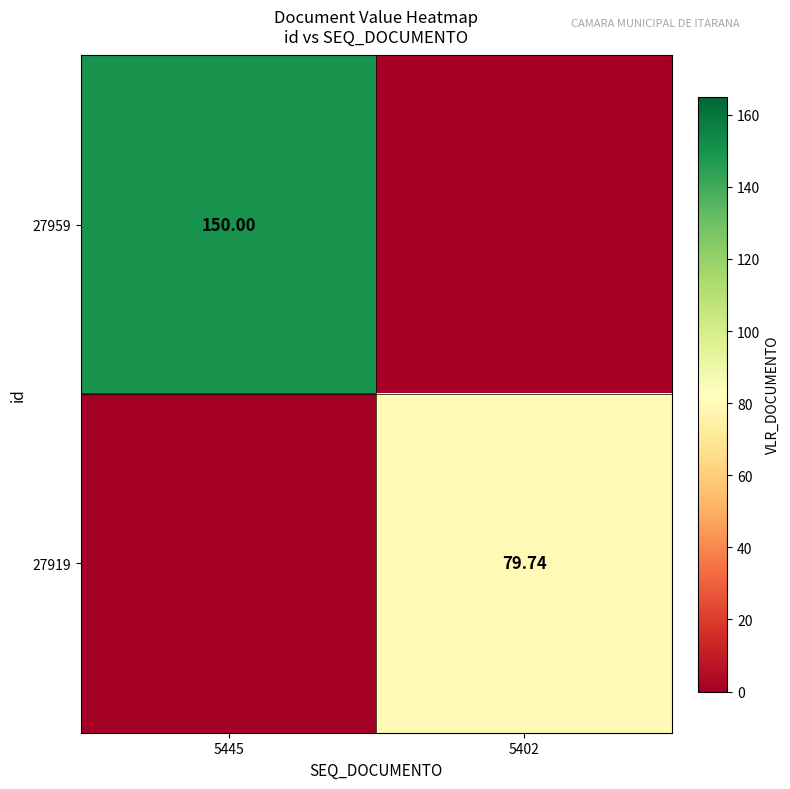

At which category does the chart reach its minimum across all series?

5402